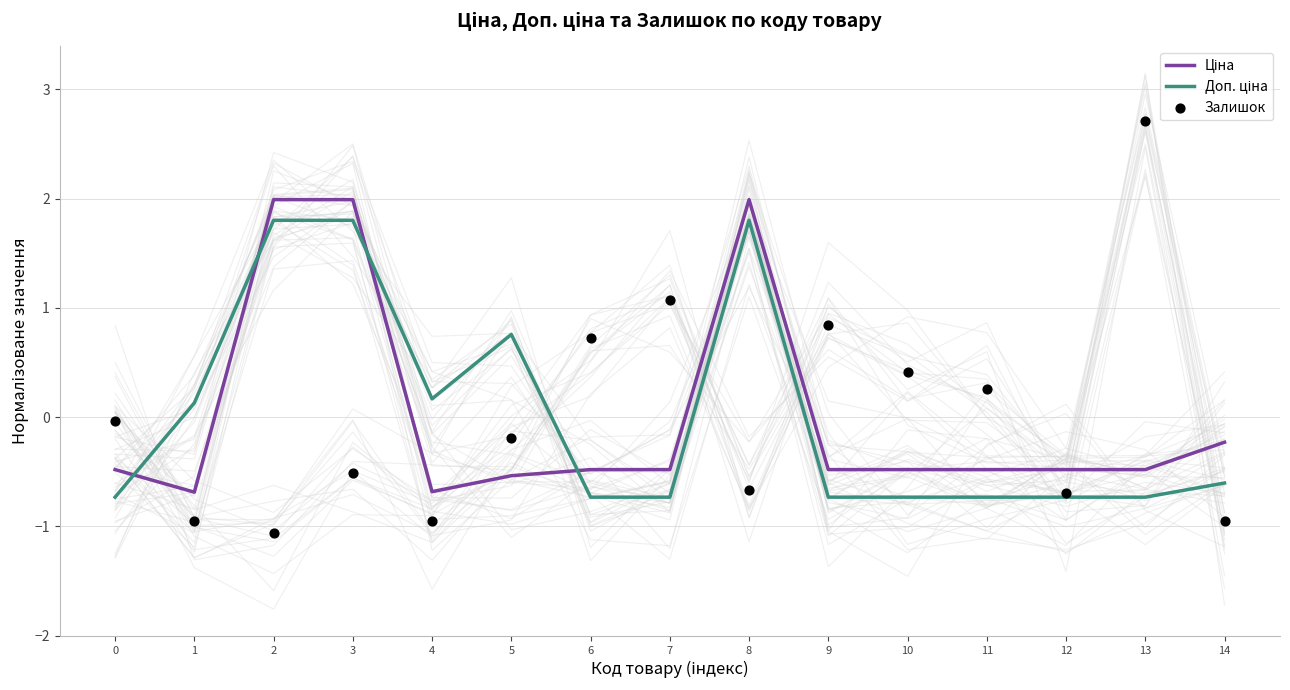

Which series contains the highest Y value?

Залишок